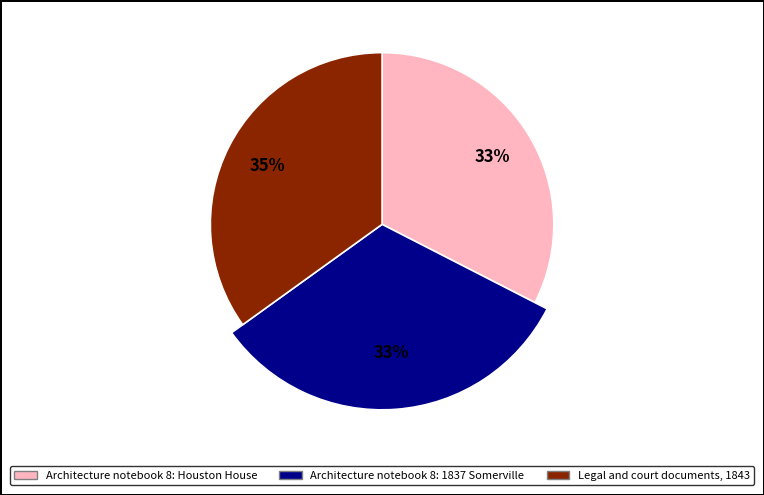

Does any single category account for the majority?

No